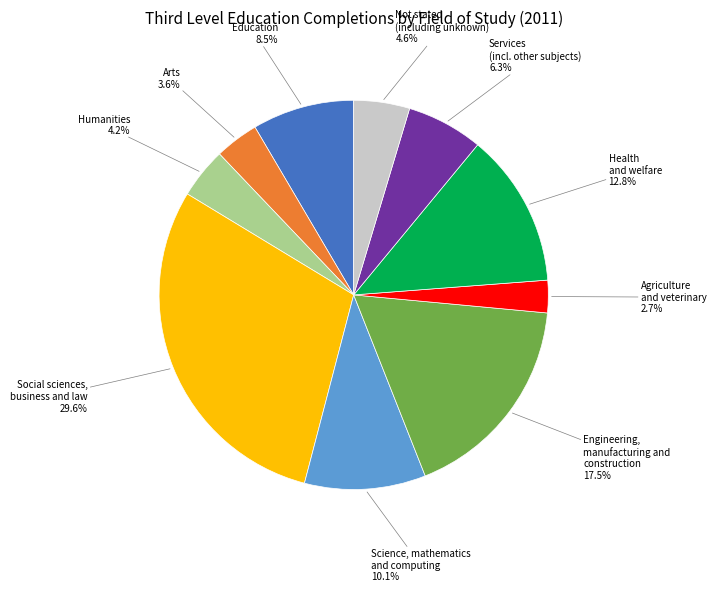

Does any single category account for the majority?

No